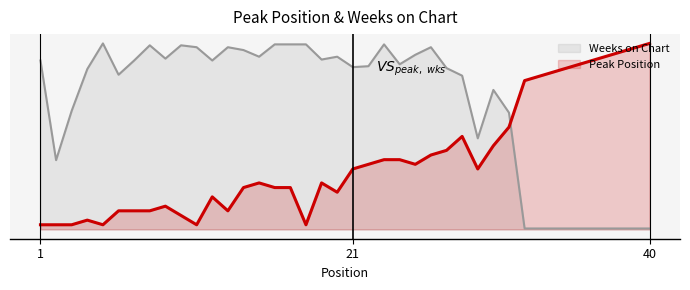

Which series has the largest total across all categories?

Weeks on Chart